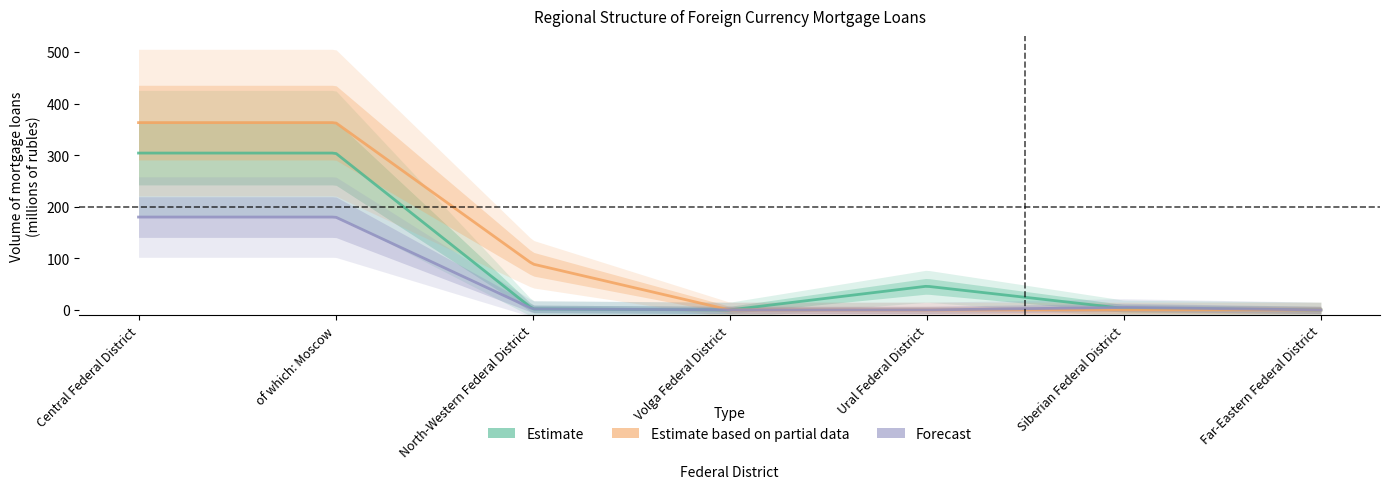

What is the greatest value displayed?

363